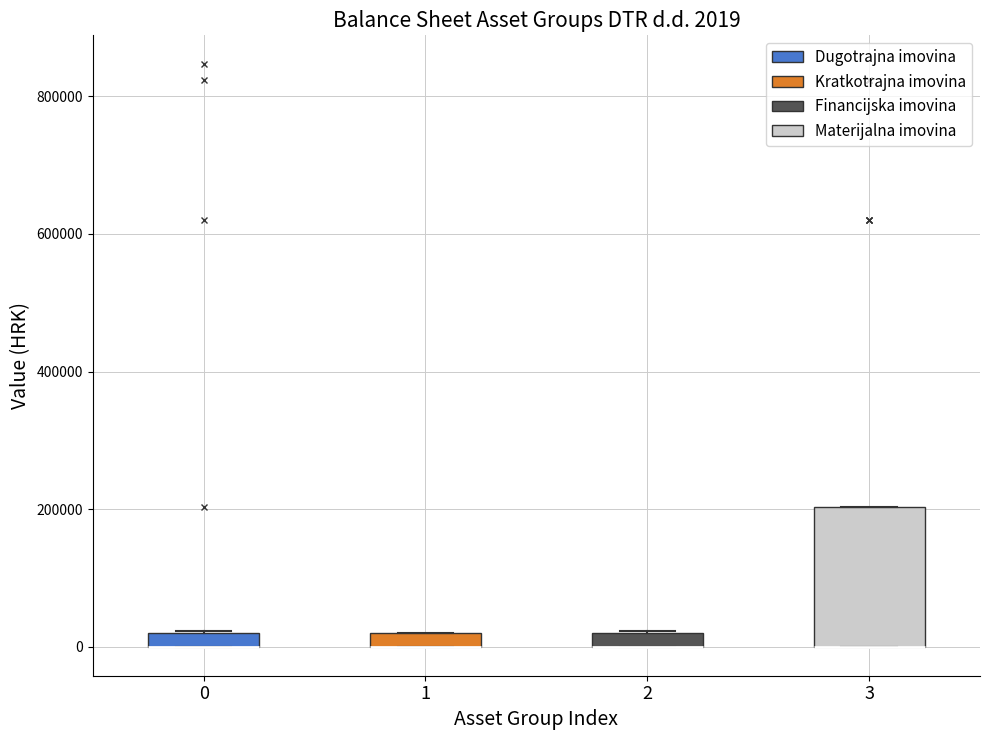

Comparing the boxes themselves (not the whiskers), which one is the tallest?

3